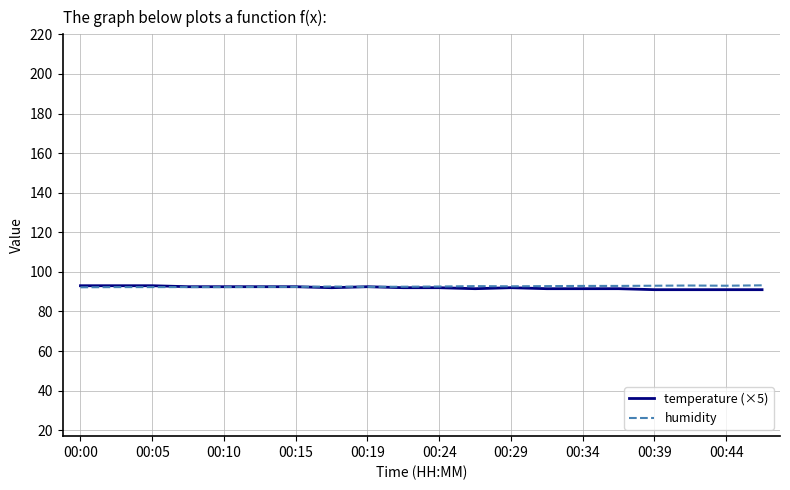

After their last crossing, which series has the higher values: temperature (×5) or humidity?

humidity